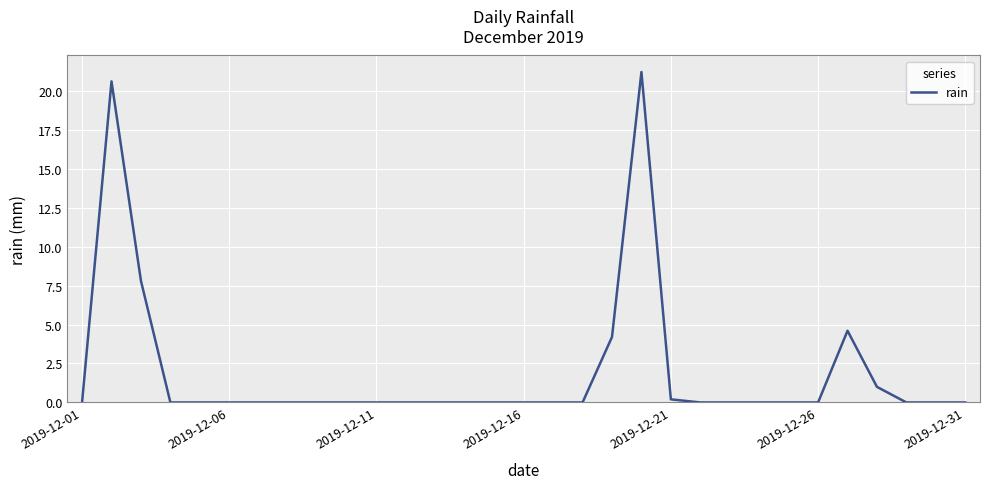

What is the sum of all values?

59.6